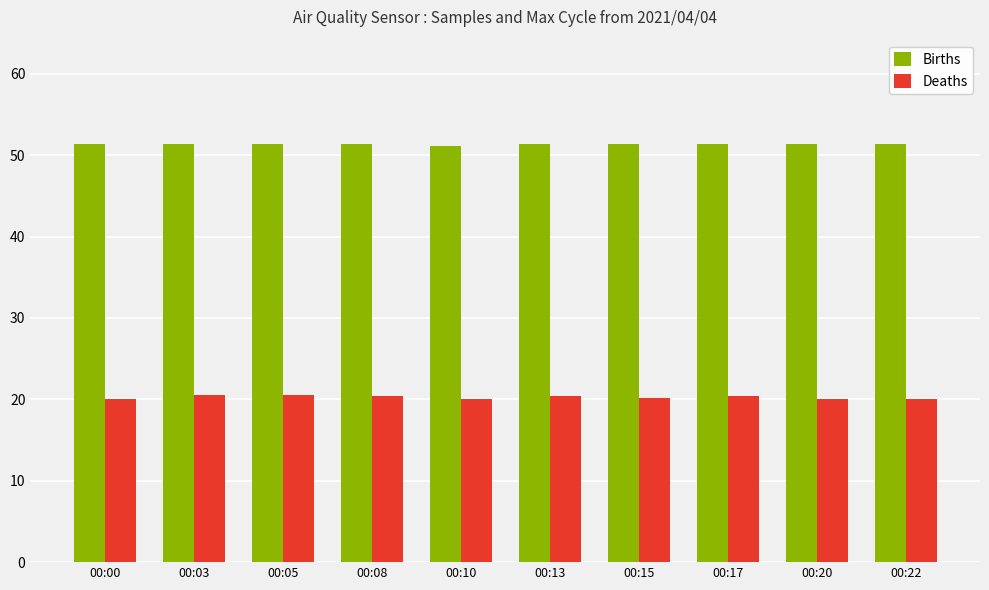

What is the spread (max minus min) of values at 00:05?

30.9